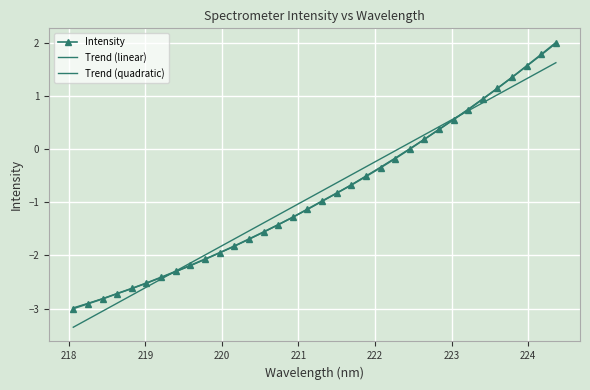

What is the value of the Intensity point at the 2nd from the left?

-2.9